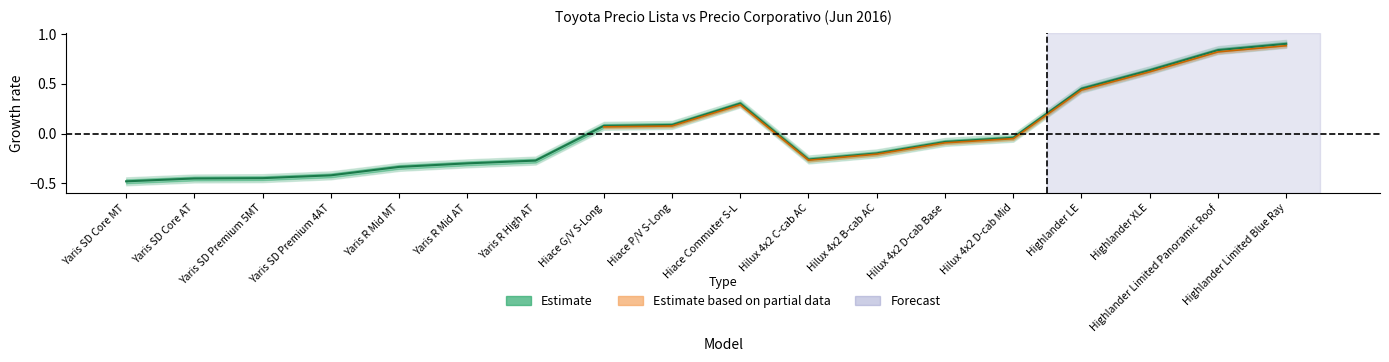

Which label corresponds to the smallest value in the chart?

Yaris SD Core MT